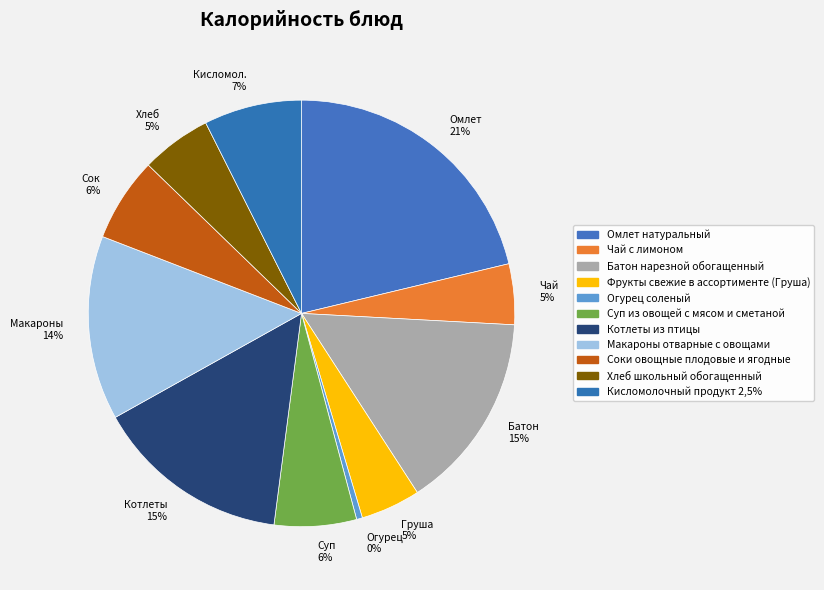

Is it true that Батон 15% is 15% of the pie?

True